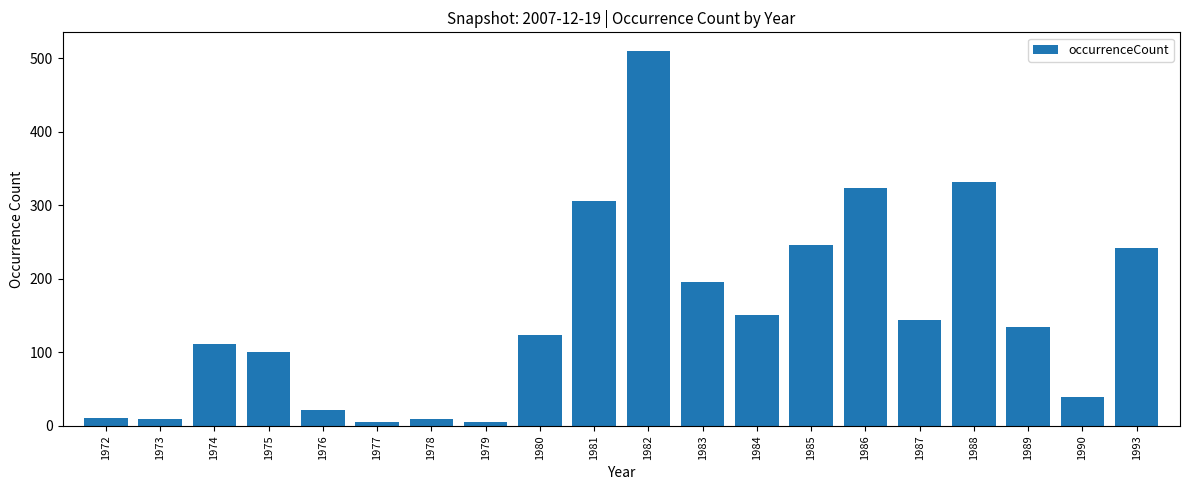

Are the bars horizontal?

No